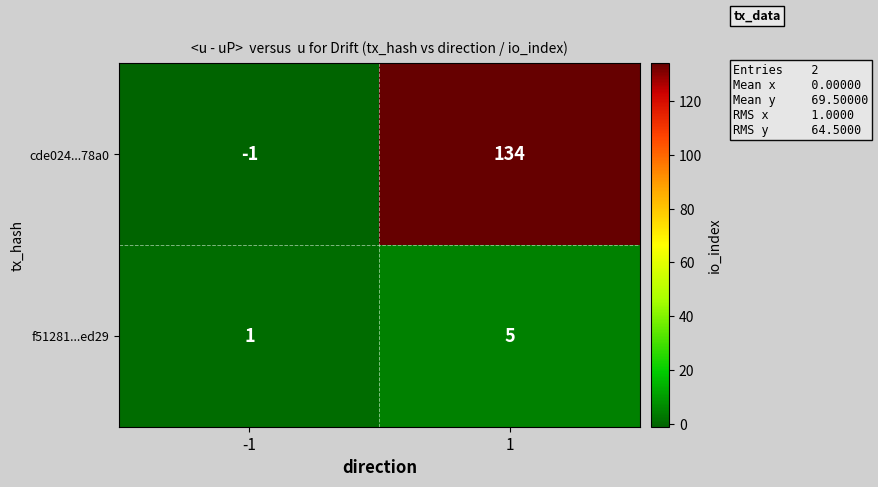

What is the difference between the cde024...78a0 values at -1 and 1?

135